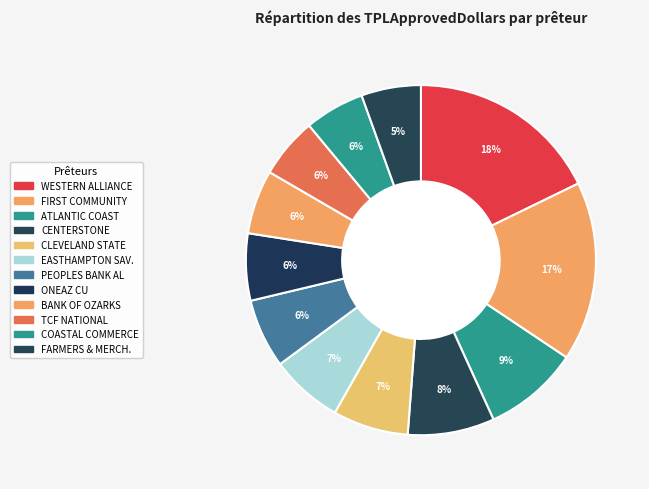

How many slices are in this pie chart?

12